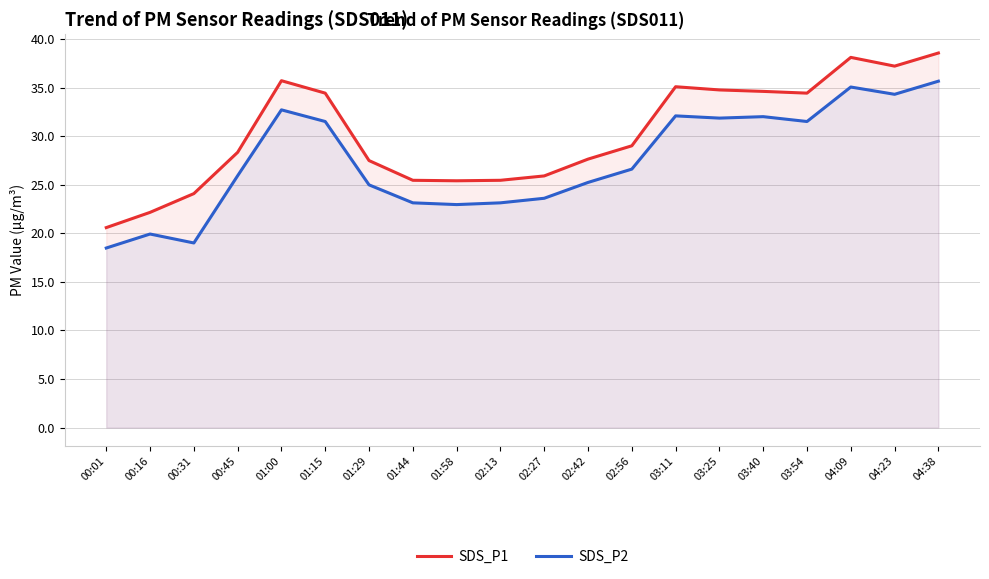

At which category does SDS_P1 reach its first local valley?

01:58